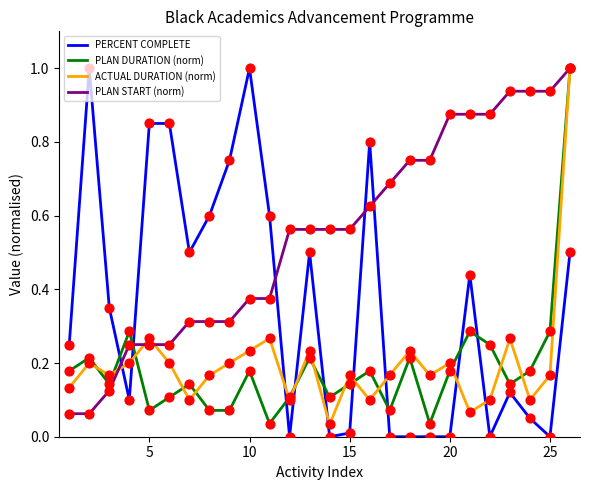

Which series has the largest total across all categories?

PLAN START (norm)